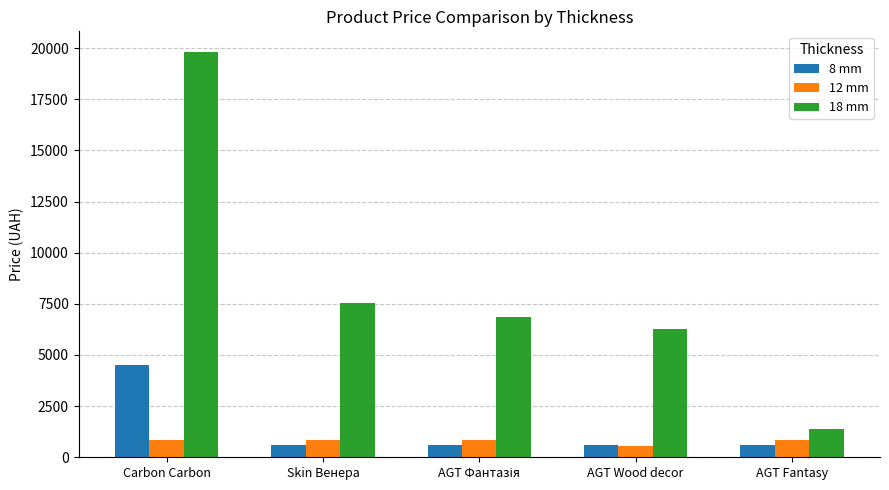

Does the chart contain stacked bars?

No